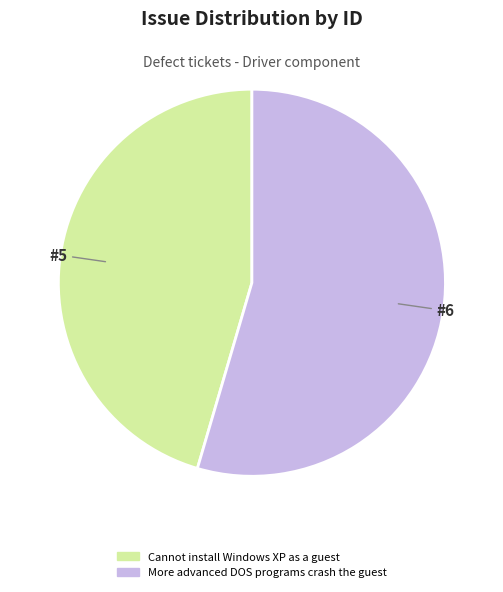

Count the number of slices in the pie.

2